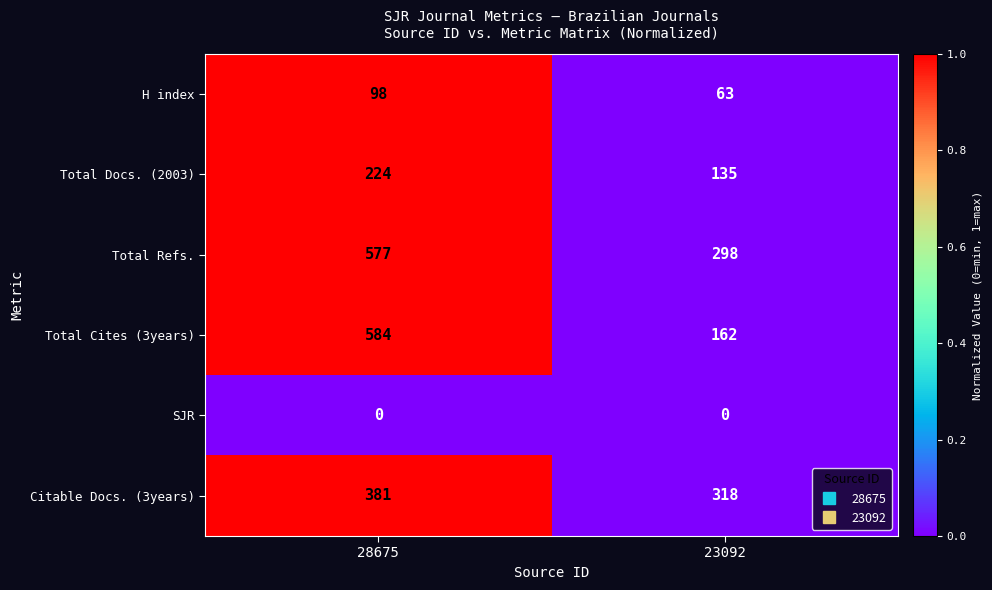

At which category is the sum across all series the highest?

28675